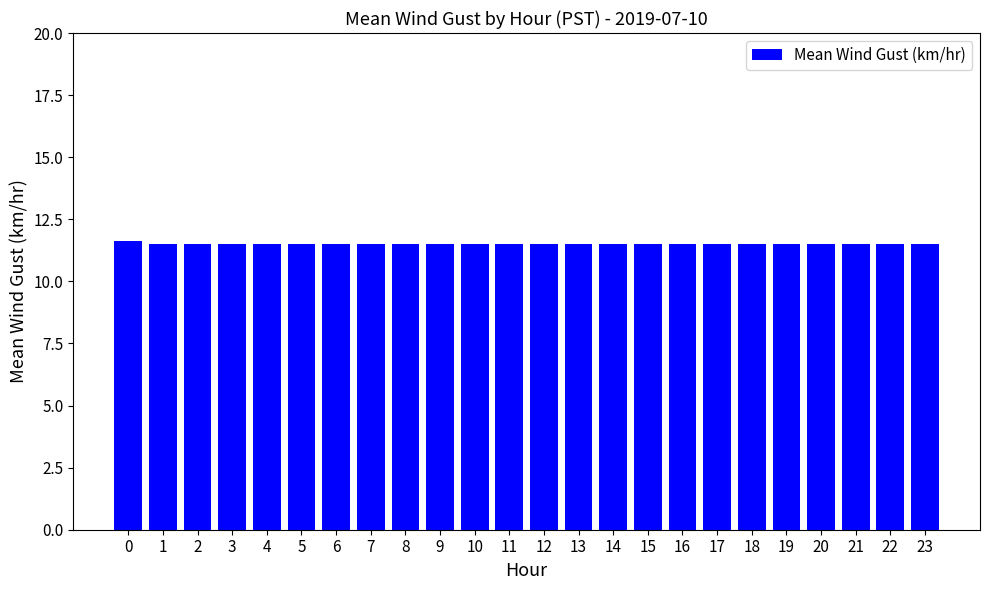

The chart shows a value of 7.5 at 9. True or false?

False